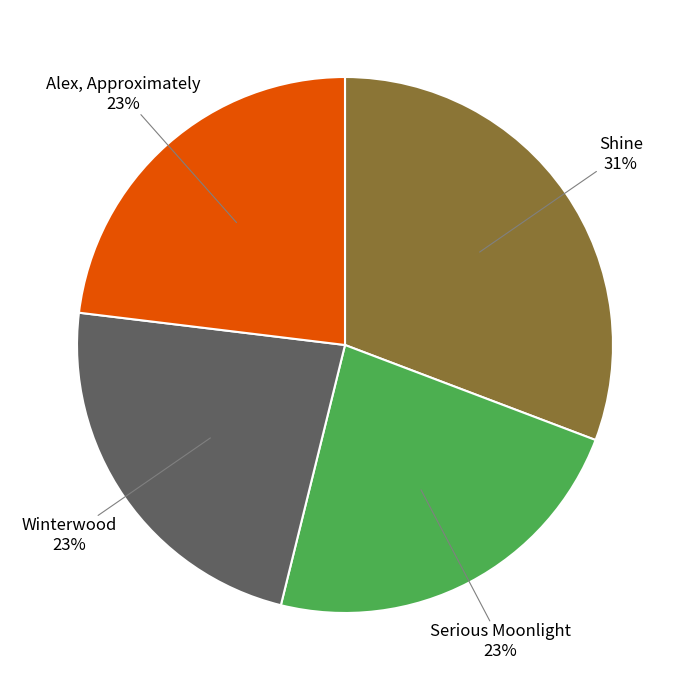

To the nearest percent, what is the difference between the largest and smallest slice percentages?

8%